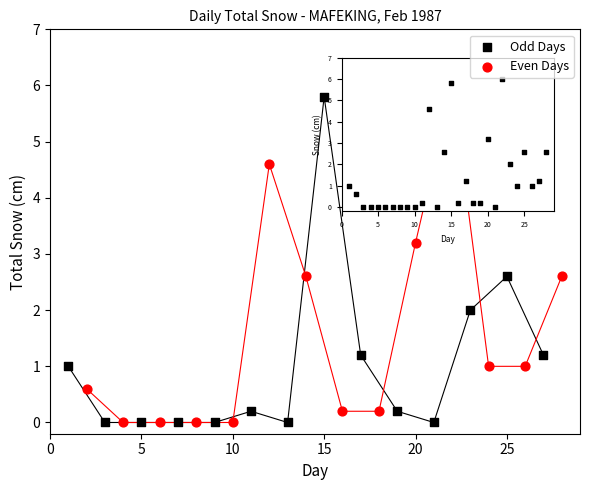

What are all the series names shown in the legend?

Odd Days, Even Days